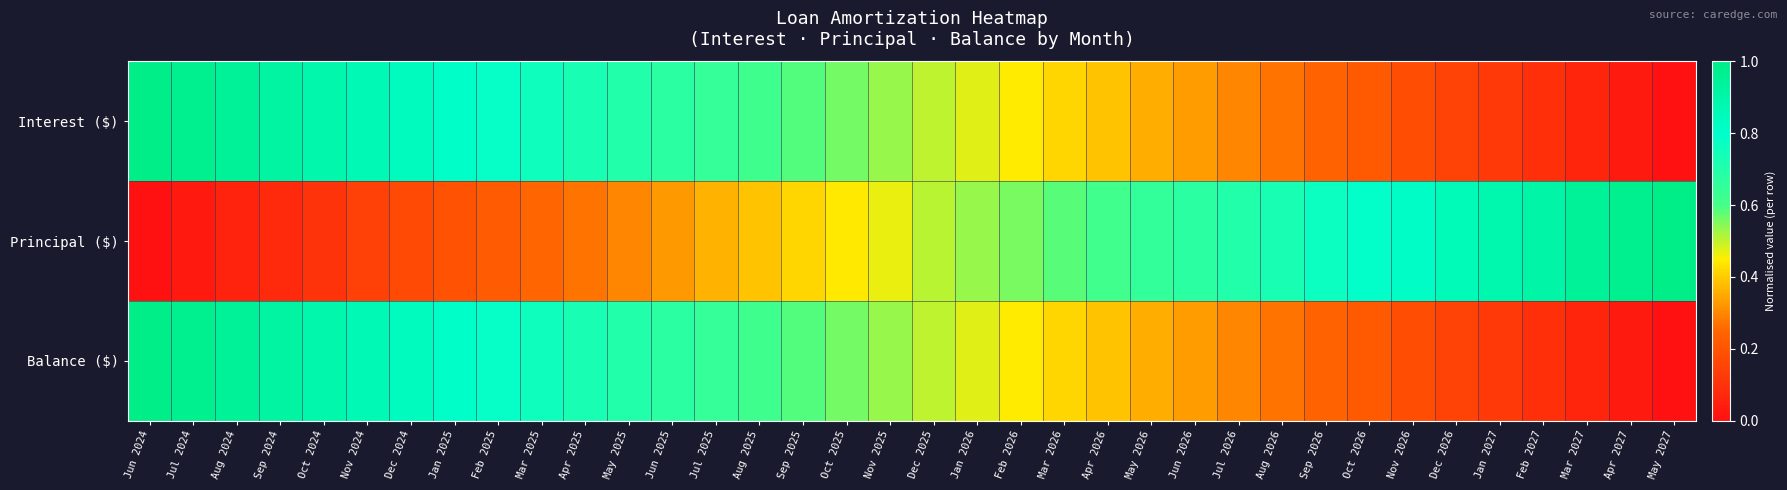

At which category is the sum across all series the highest?

Jun 2024